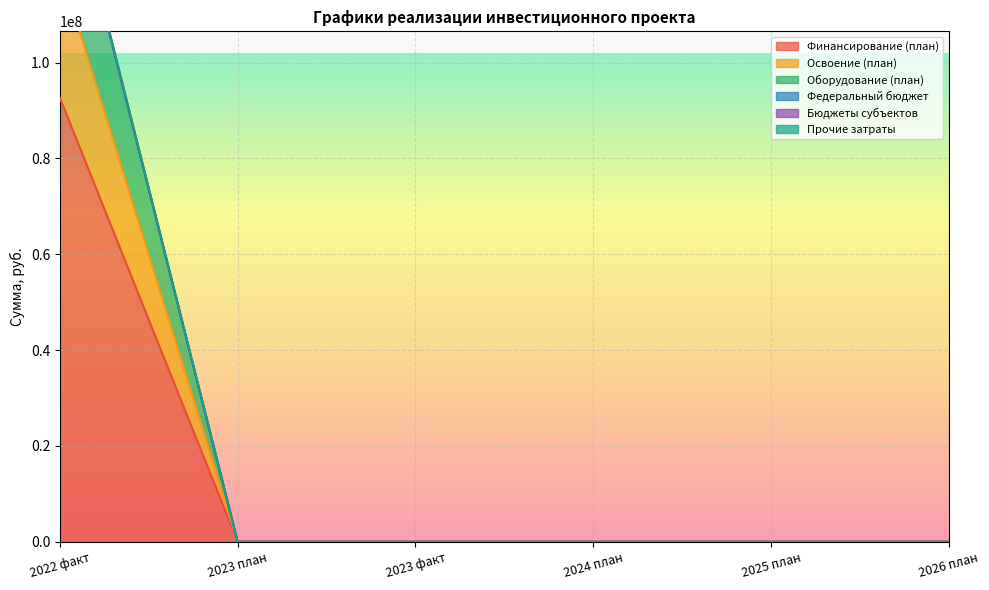

Between 2022 факт and 2023 факт, which series saw the biggest shift?

Оборудование (план)